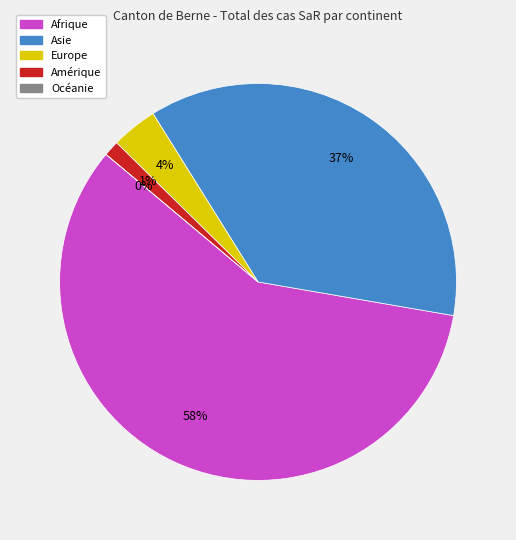

The Afrique slice represents 51% of the pie. True or false?

False